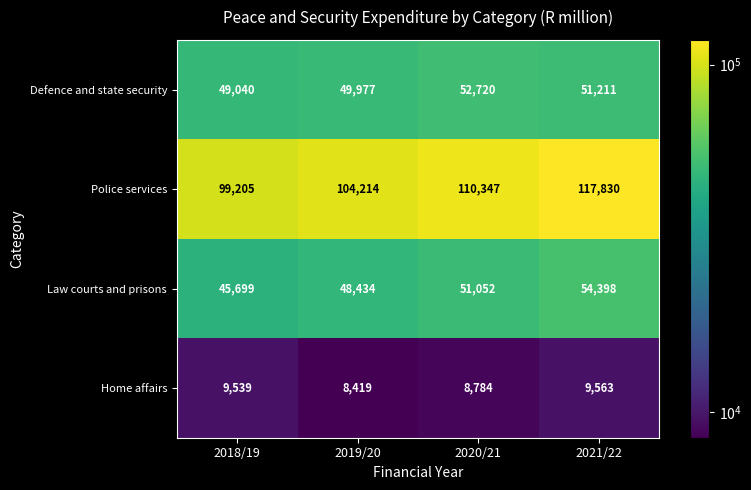

True or false: Home affairs has a value of 3172 at 2018/19.

False